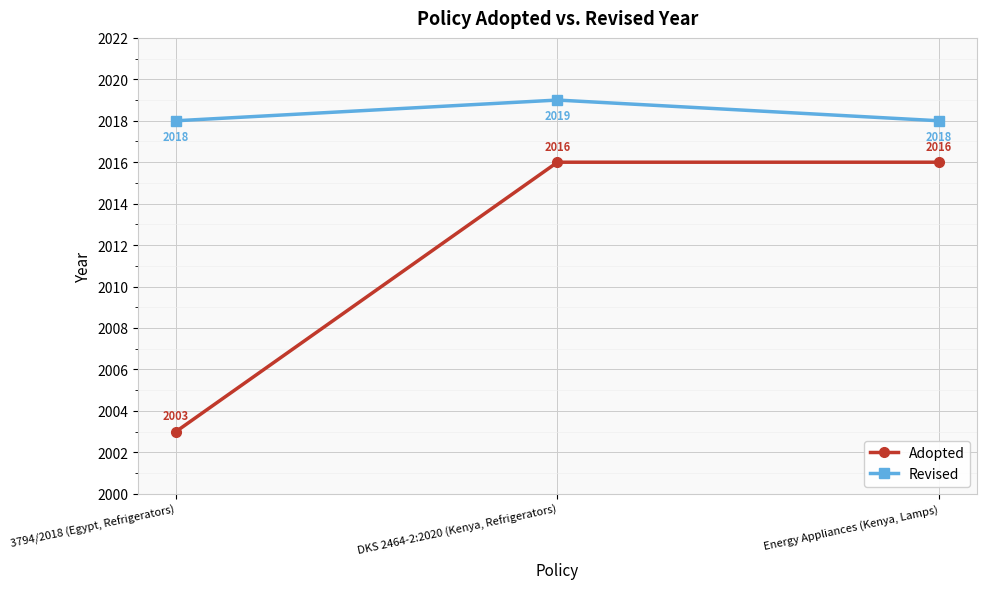

What is the average value of the Adopted series?

2012